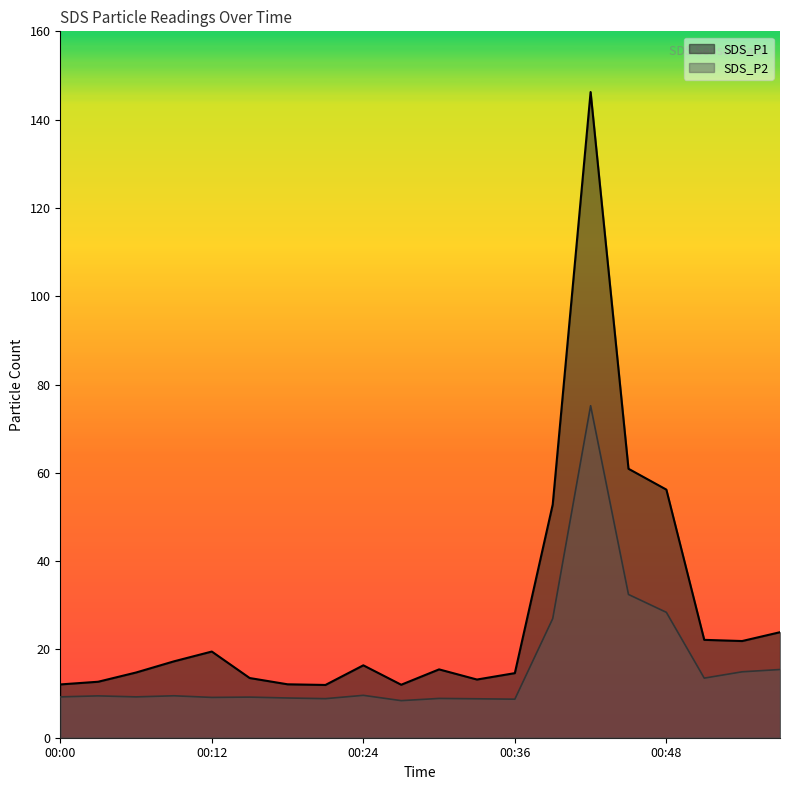

Where is the first local minimum for SDS_P1?

00:21